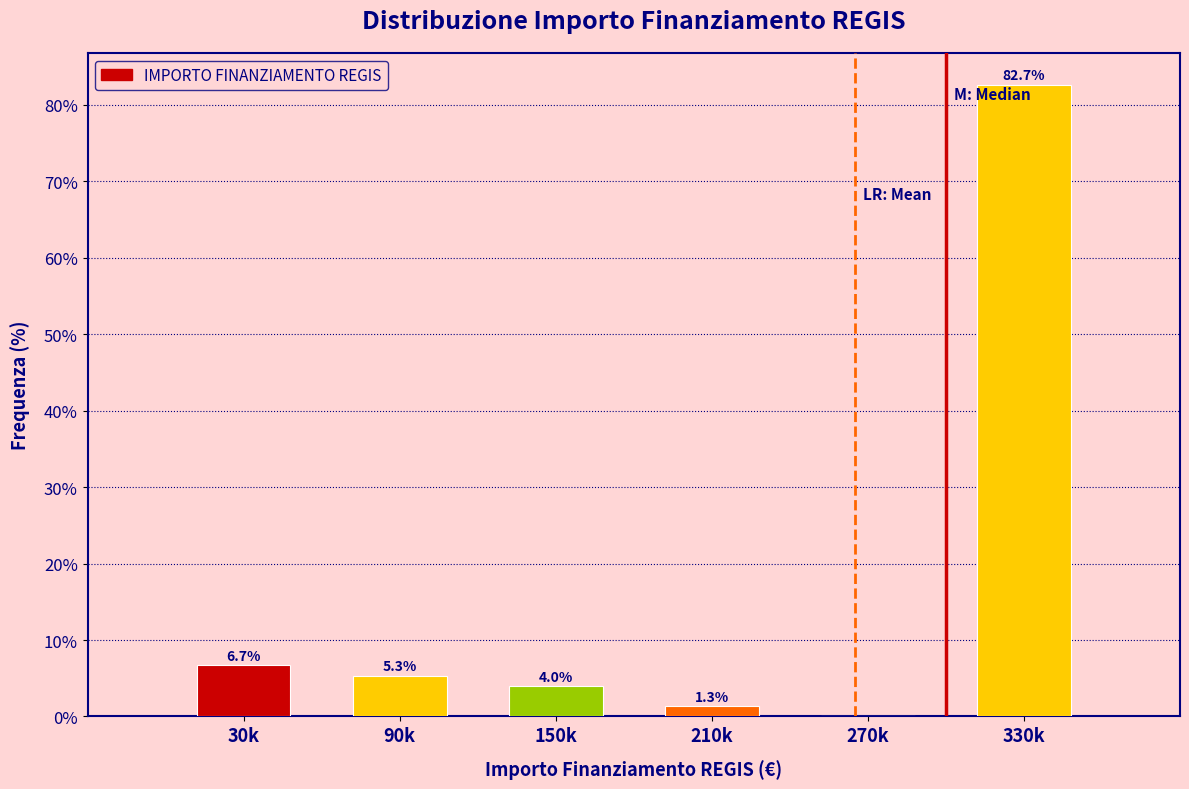

Reading left to right, list all the values displayed in this chart.

30k=6.7	90k=5.3	150k=4.0	210k=1.3	270k=0.0	330k=82.7